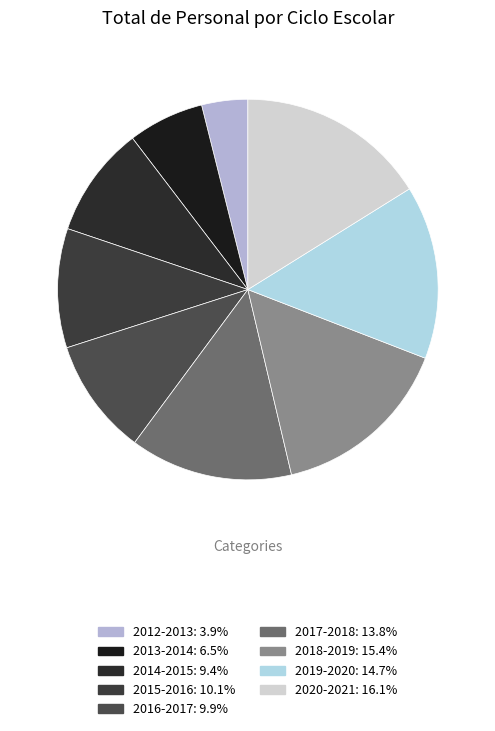

To the nearest percent, what is the average slice percentage?

11%